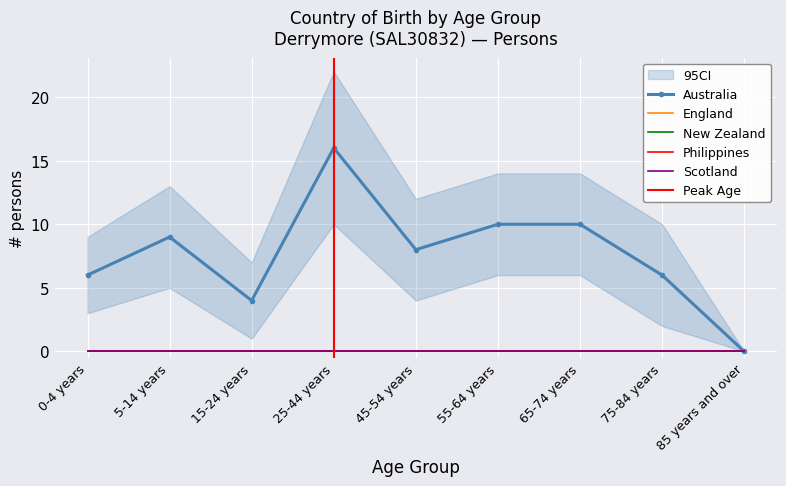

How many positive values does the Australia series have?

8